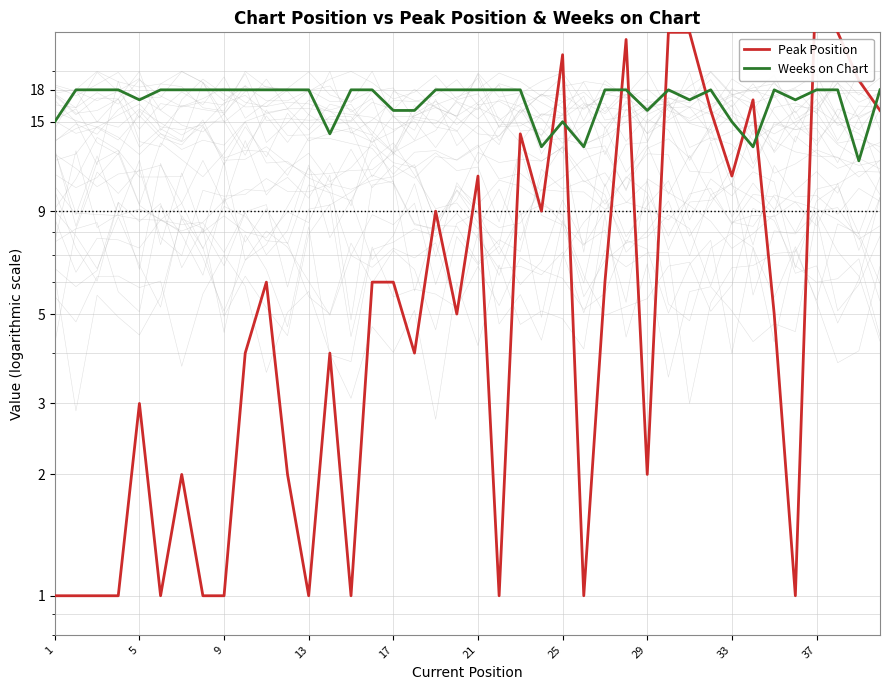

Does the chart display data point markers on the line(s)?

No